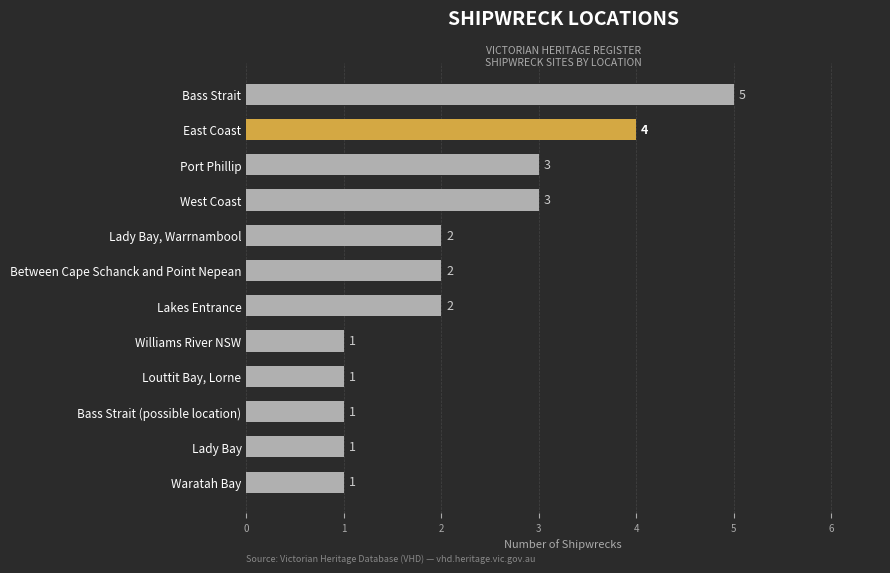

What is the minimum value shown in the chart?

1